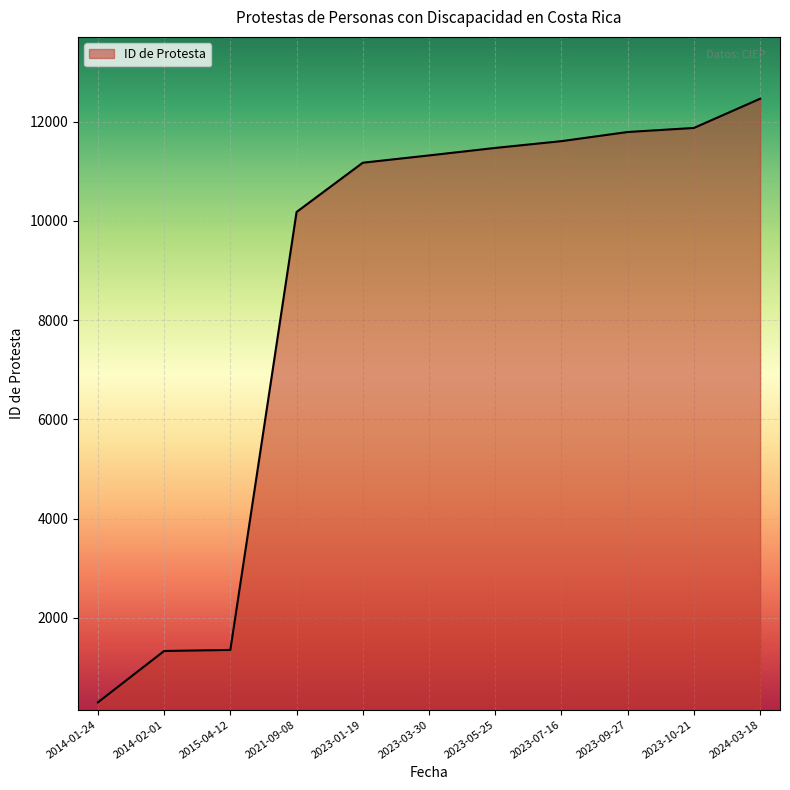

The chart shows a value of 2022 at 2015-04-12. True or false?

False